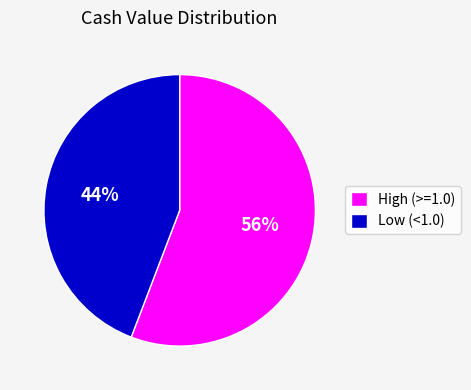

To the nearest percent, what is the average slice percentage?

50%